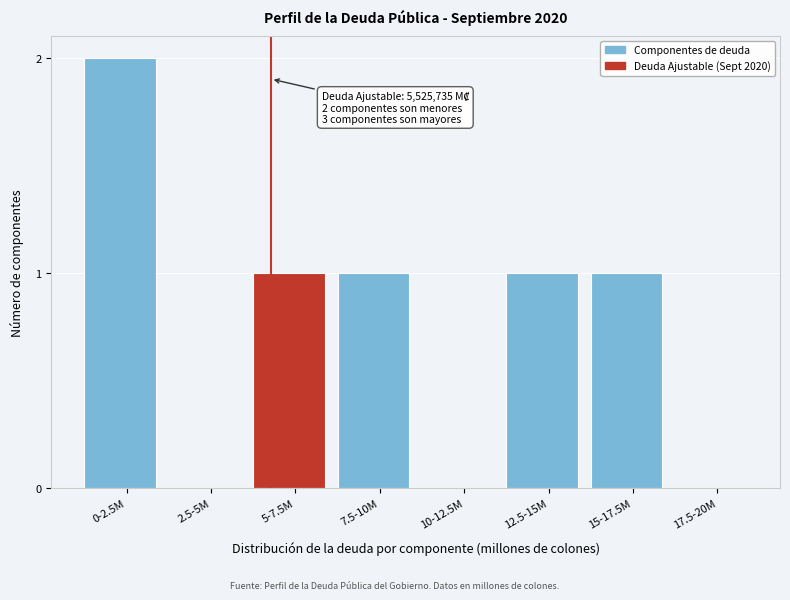

Reading left to right, list all the values displayed in this chart.

0-2.5M=2	2.5-5M=0	5-7.5M=1	7.5-10M=1	10-12.5M=0	12.5-15M=1	15-17.5M=1	17.5-20M=0